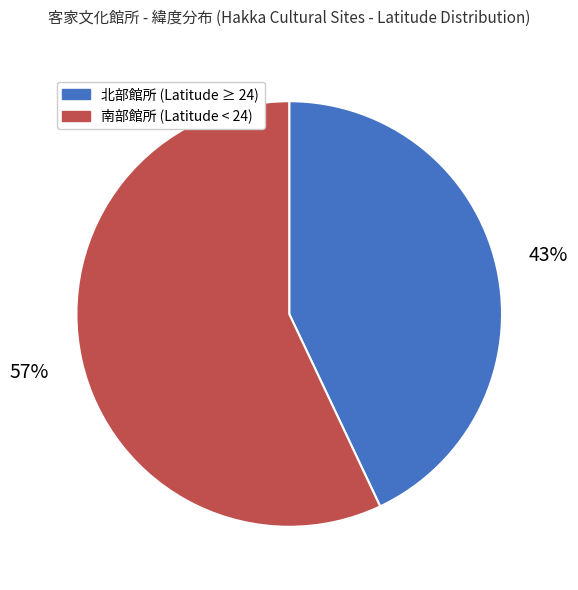

To the nearest percent, what is the average slice percentage?

50%